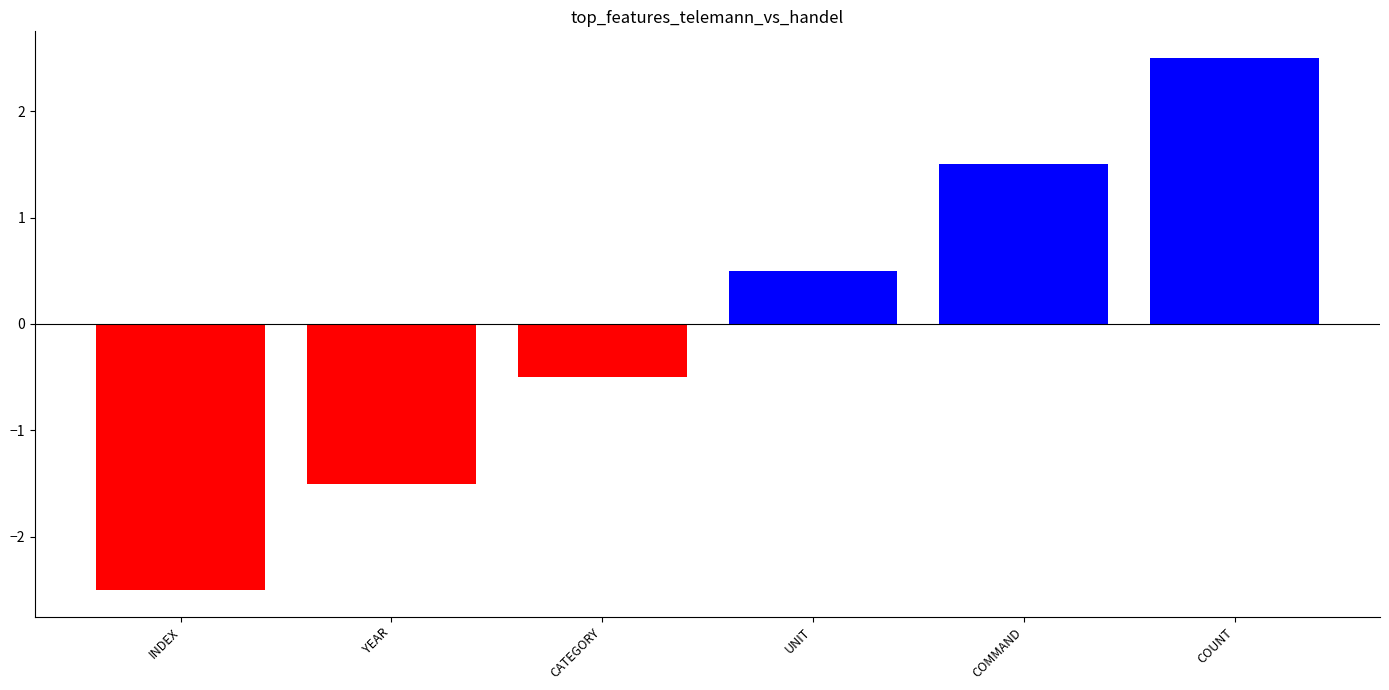

Reading left to right, list all the values displayed in this chart.

INDEX=-2.5	YEAR=-1.5	CATEGORY=-0.5	UNIT=0.5	COMMAND=1.5	COUNT=2.5